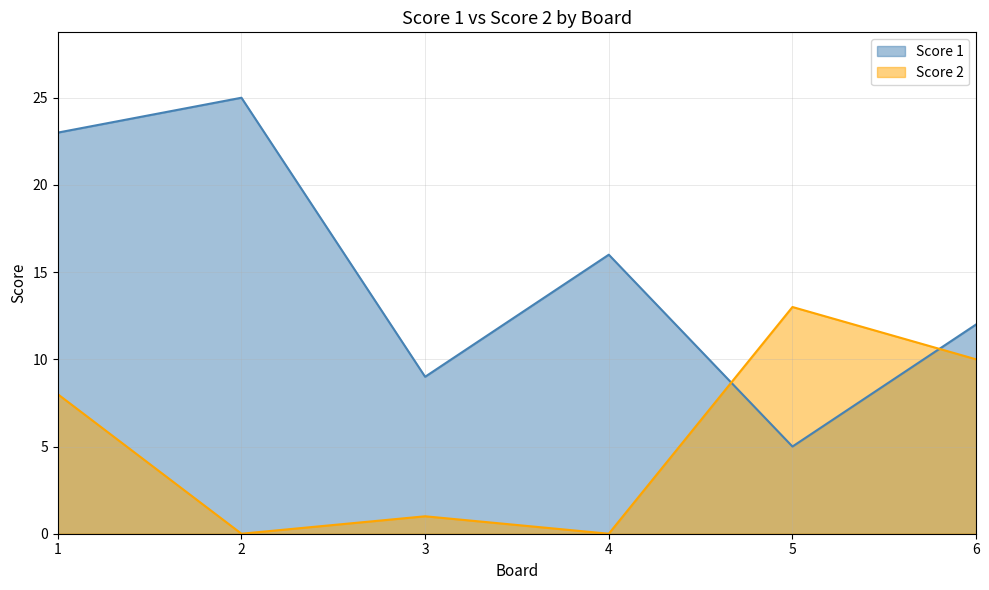

The Score 2 series shows -8 at 4. True or false?

False